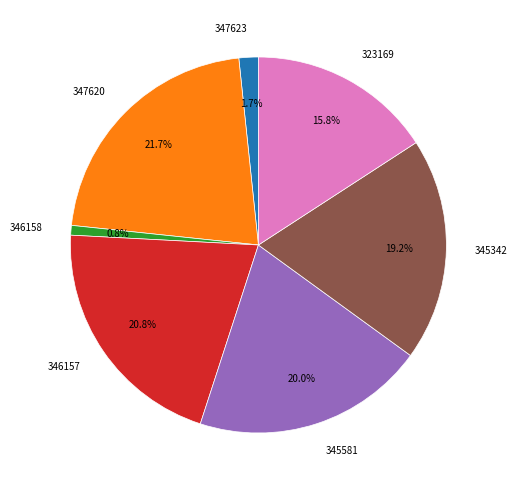

Is there a majority slice in this chart?

No